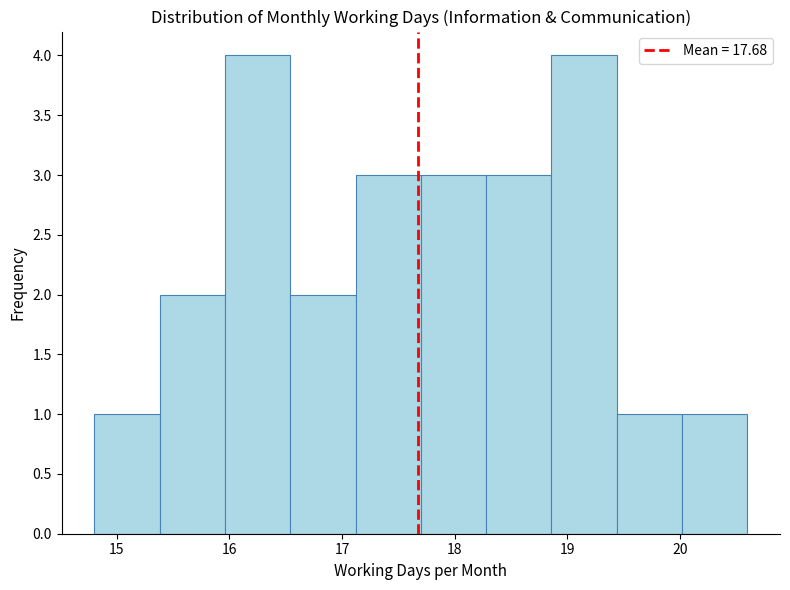

Reading left to right, transcribe this chart: for each bar, give the range it covers on the x-axis and its height. Neither the bar edges nor the heights are printed on the chart, so give them approximately, as read against the axes.

14.80 to 15.38: 1
15.38 to 15.96: 2
15.96 to 16.54: 4
16.54 to 17.12: 2
17.12 to 17.70: 3
17.70 to 18.28: 3
18.28 to 18.86: 3
18.86 to 19.44: 4
19.44 to 20.02: 1
20.02 to 20.60: 1